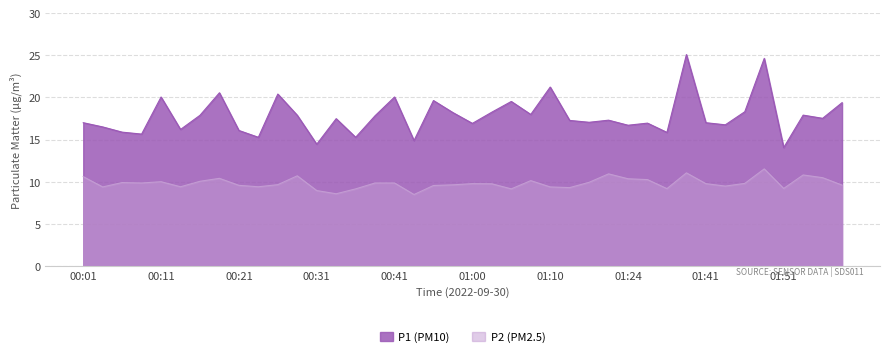

Reading left to right, transcribe all the data shown in this chart.

P1: 17.0	16.5	15.9	15.7	20.1	16.2	17.9	20.6	16.1	15.3	20.4	17.9	14.4	17.5	15.3	17.8	20.1	14.9	19.6	18.2	16.9	18.2	19.5	18.0	21.2	17.3	17.1	17.3	16.7	16.9	15.8	25.1	17.0	16.8	18.3	24.6	14.1	17.9	17.5	19.4
P2: 10.6	9.4	9.9	9.8	10.0	9.4	10.1	10.4	9.6	9.4	9.7	10.7	8.9	8.6	9.2	9.8	9.8	8.5	9.6	9.6	9.8	9.8	9.2	10.1	9.4	9.3	9.9	10.9	10.3	10.2	9.2	11.1	9.8	9.5	9.8	11.5	9.2	10.8	10.5	9.6